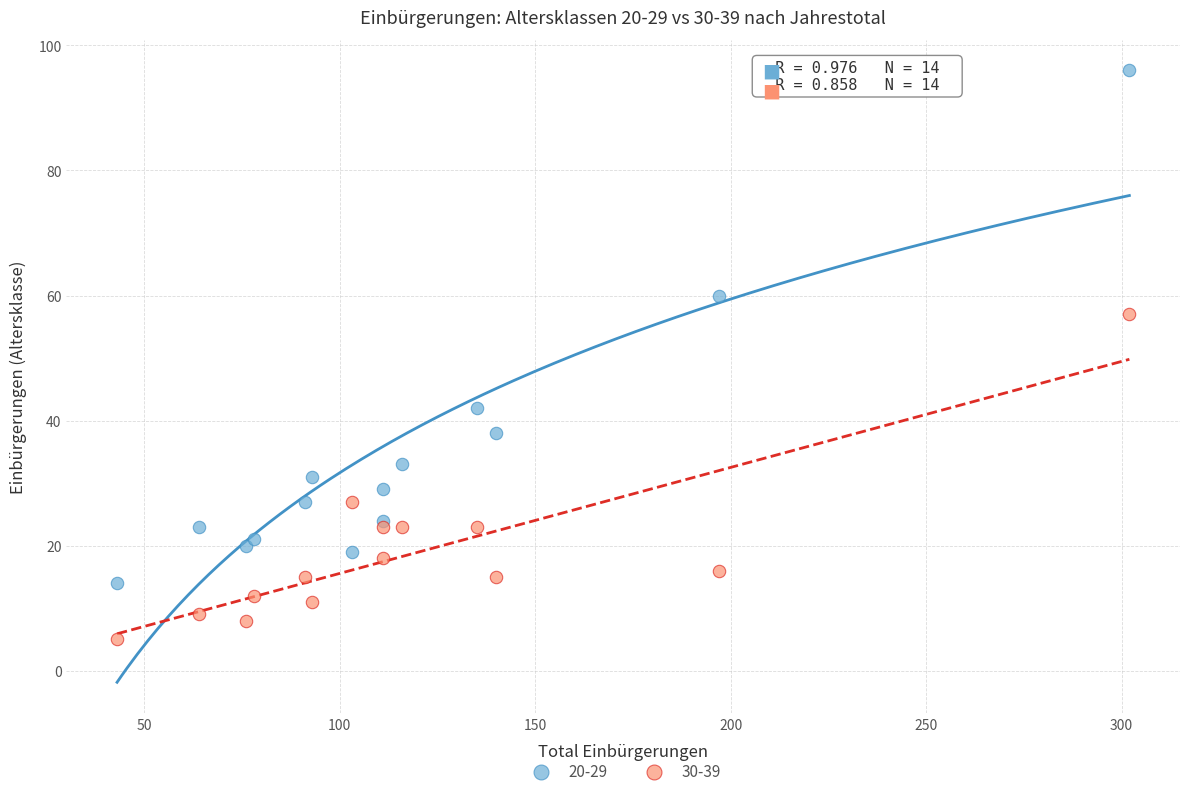

Which series has the largest Y range (max minus min)?

20-29